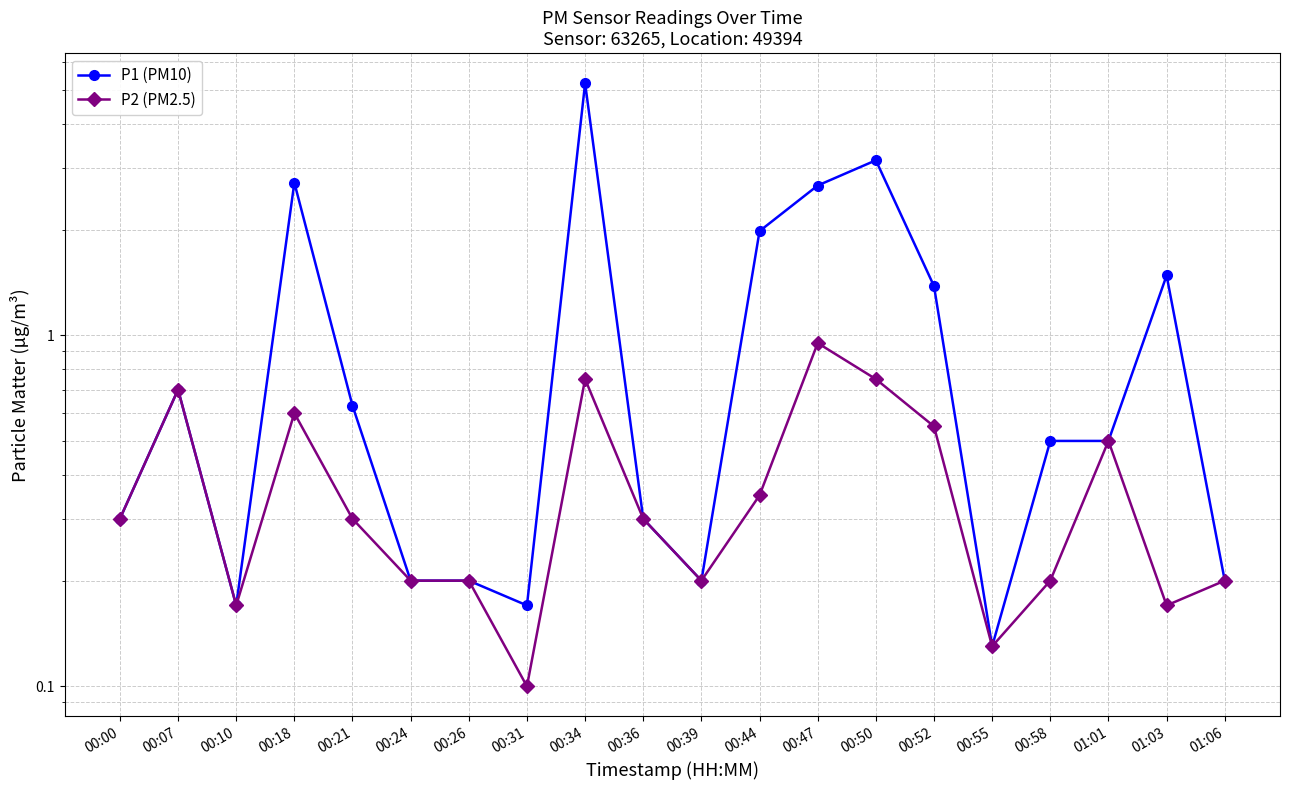

What is the value of the P1 (PM10) point at the 13th from the left?

2.7